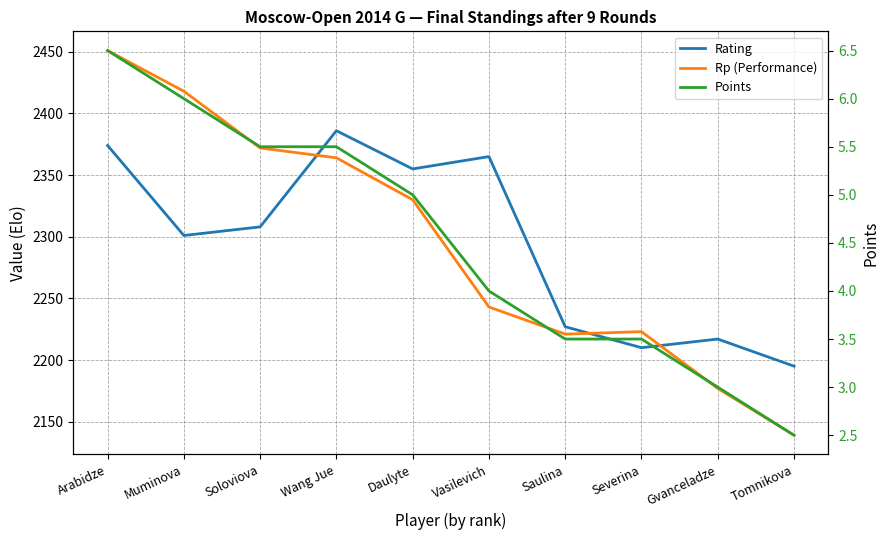

Where does the Points series first go above 5?

Arabidze